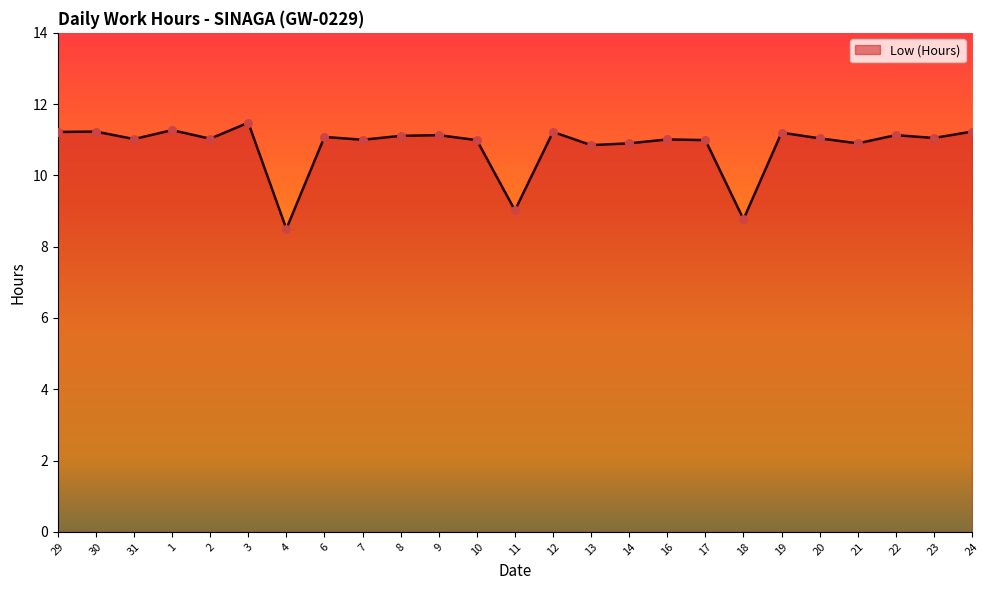

Approximately how many times larger is the value at 7 compared to 16?

1.0